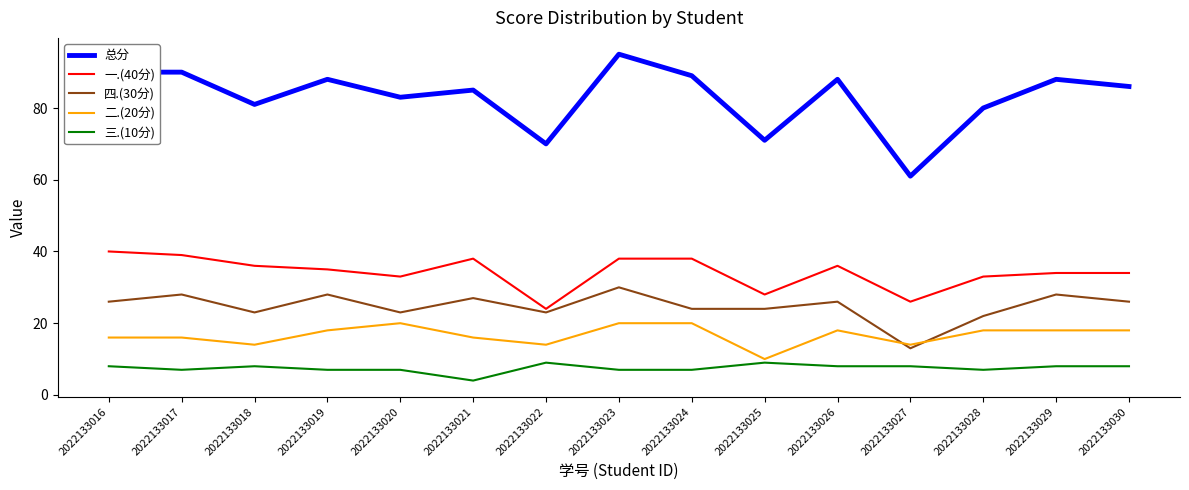

Reading left to right, transcribe all the data shown in this chart.

总分: 90	90	81	88	83	85	70	95	89	71	88	61	80	88	86
一.(40分): 40	39	36	35	33	38	24	38	38	28	36	26	33	34	34
四.(30分): 26	28	23	28	23	27	23	30	24	24	26	13	22	28	26
二.(20分): 16	16	14	18	20	16	14	20	20	10	18	14	18	18	18
三.(10分): 8	7	8	7	7	4	9	7	7	9	8	8	7	8	8